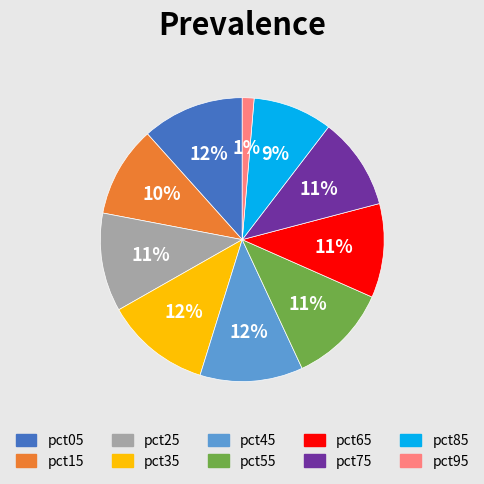

To the nearest percent, what is the combined percentage of pct45 and pct25?

23%